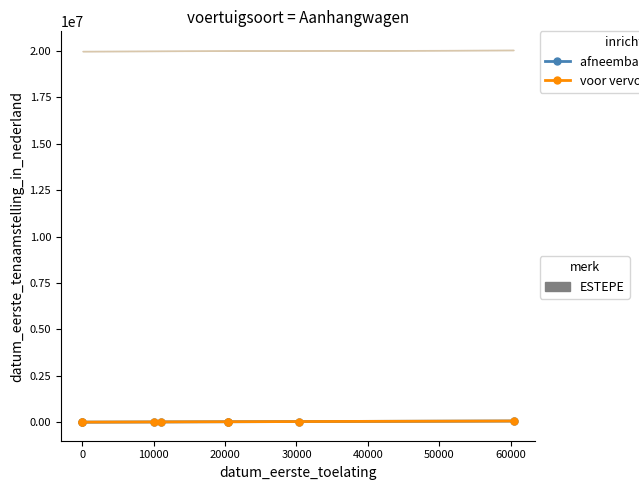

Which series changed the most between 10000 and 60000?

afneembare bovenbouw